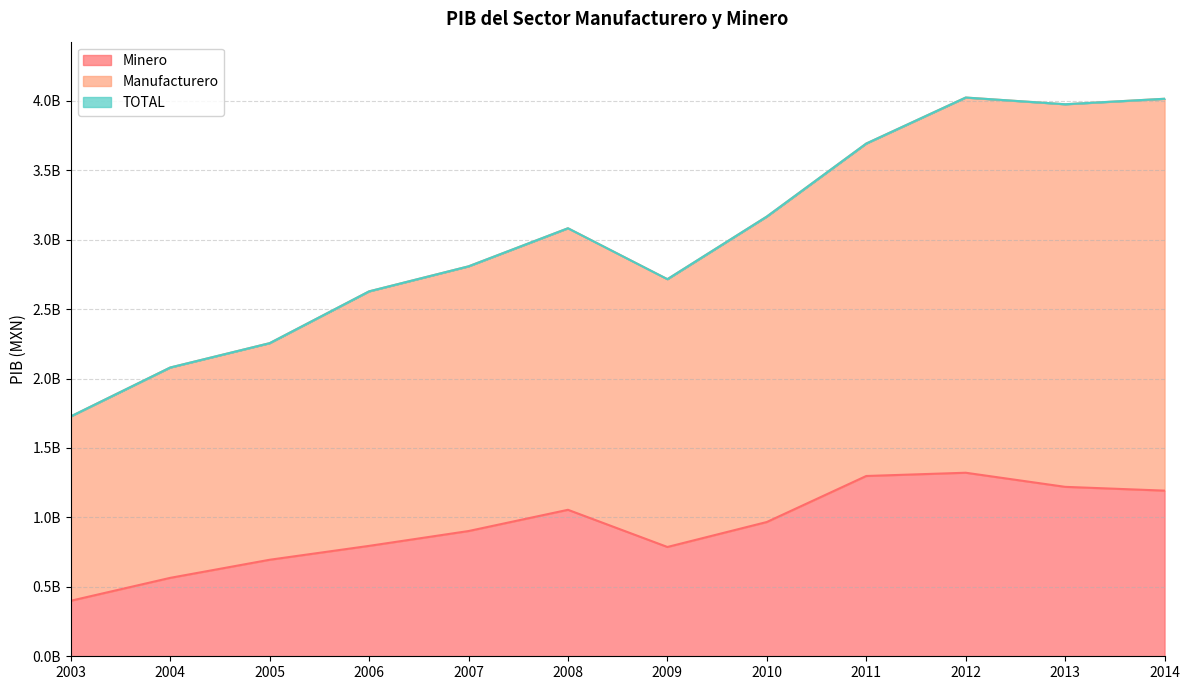

What is the total value across all series at 2011?

8682035180.0